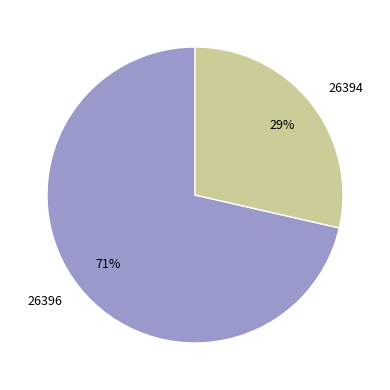

To the nearest percent, what portion does 26396 represent?

71%